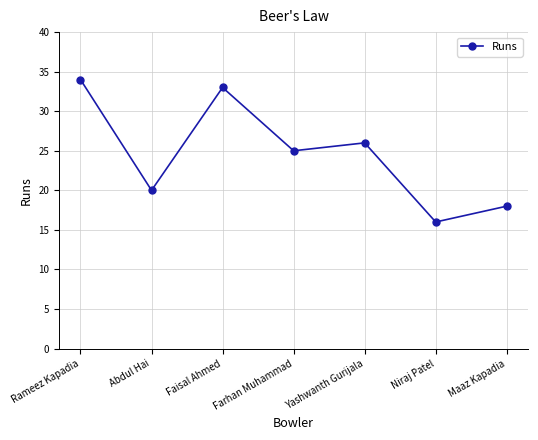

How many data points does each series have?

7